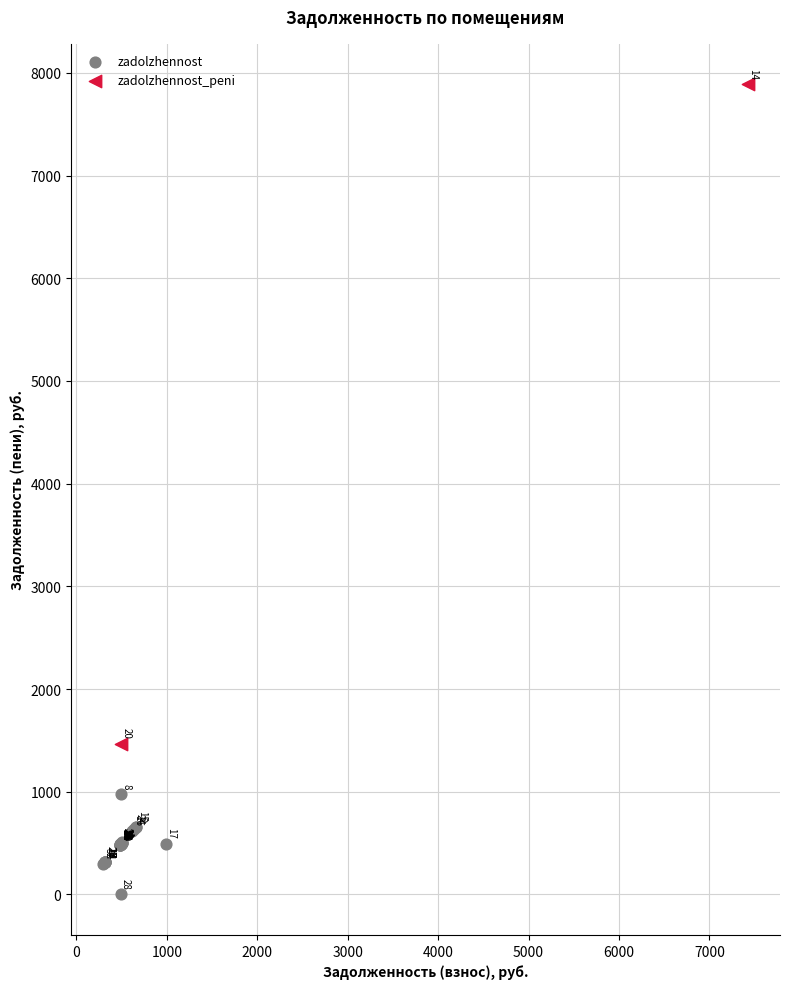

What are all the series names shown in the legend?

zadolzhennost, zadolzhennost_peni